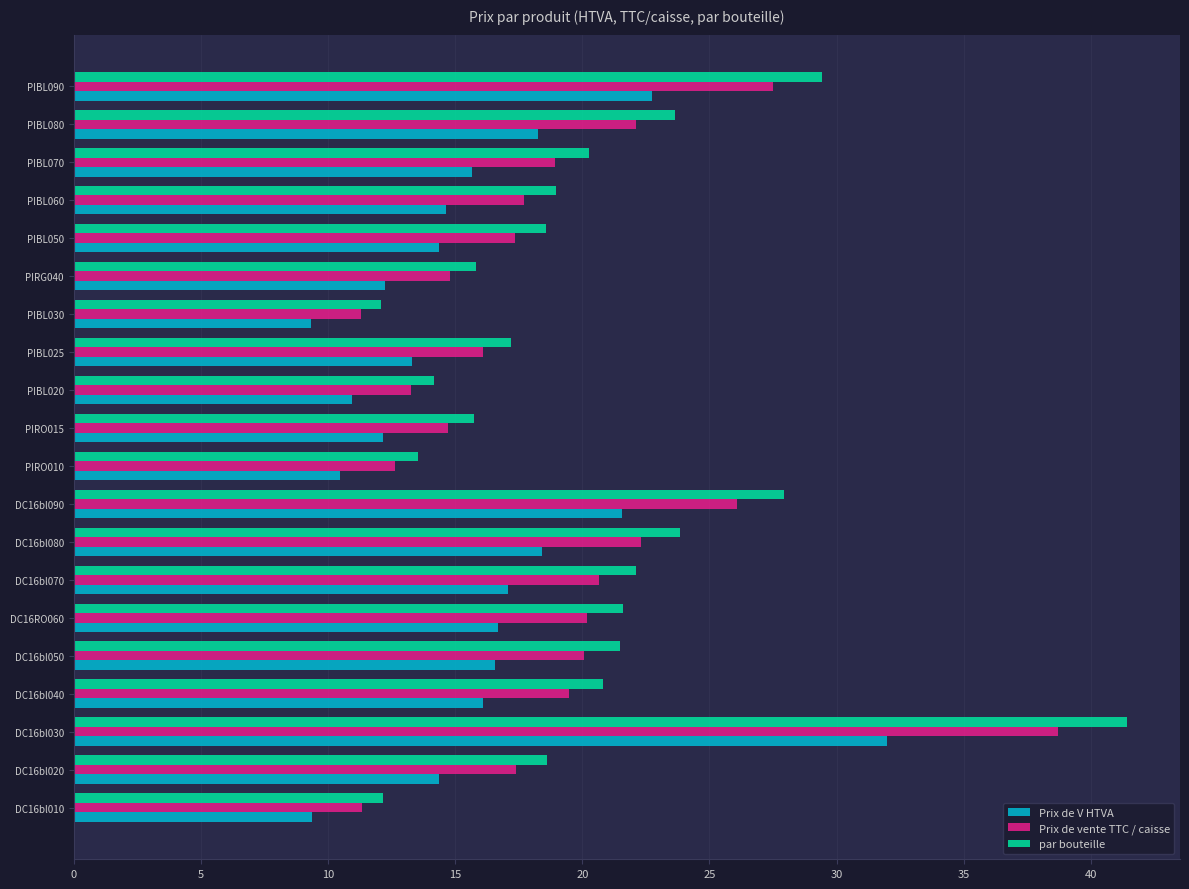

What is the maximum value shown in the chart?

41.4